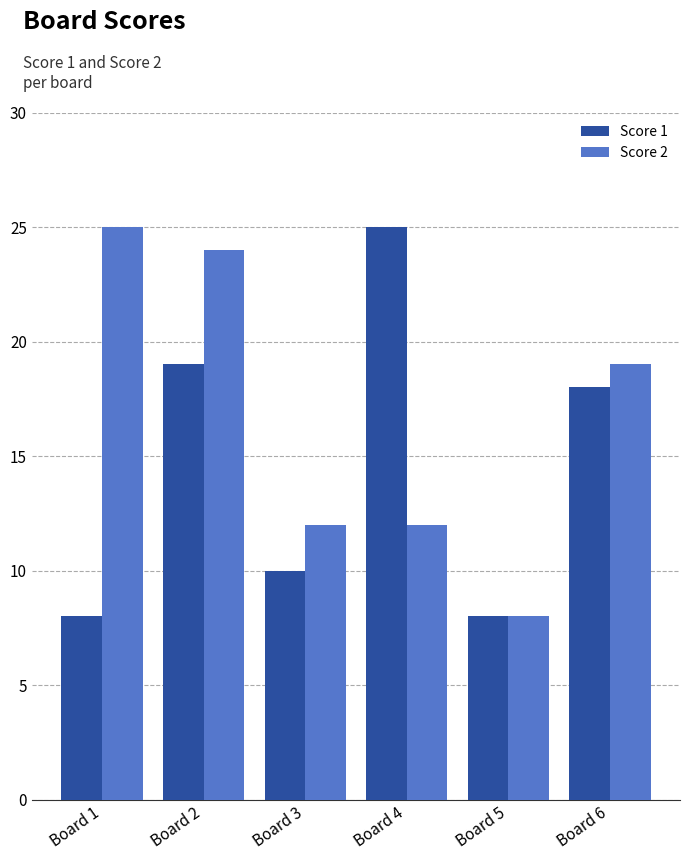

What is the total value across all series at Board 2?

43